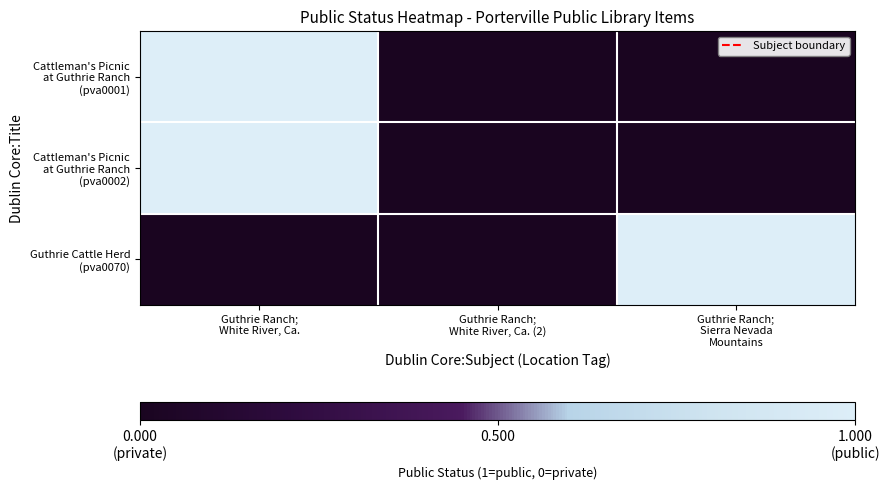

Which series has the largest range (max minus min)?

Cattleman's Picnic at Guthrie Ranch (pva0001)